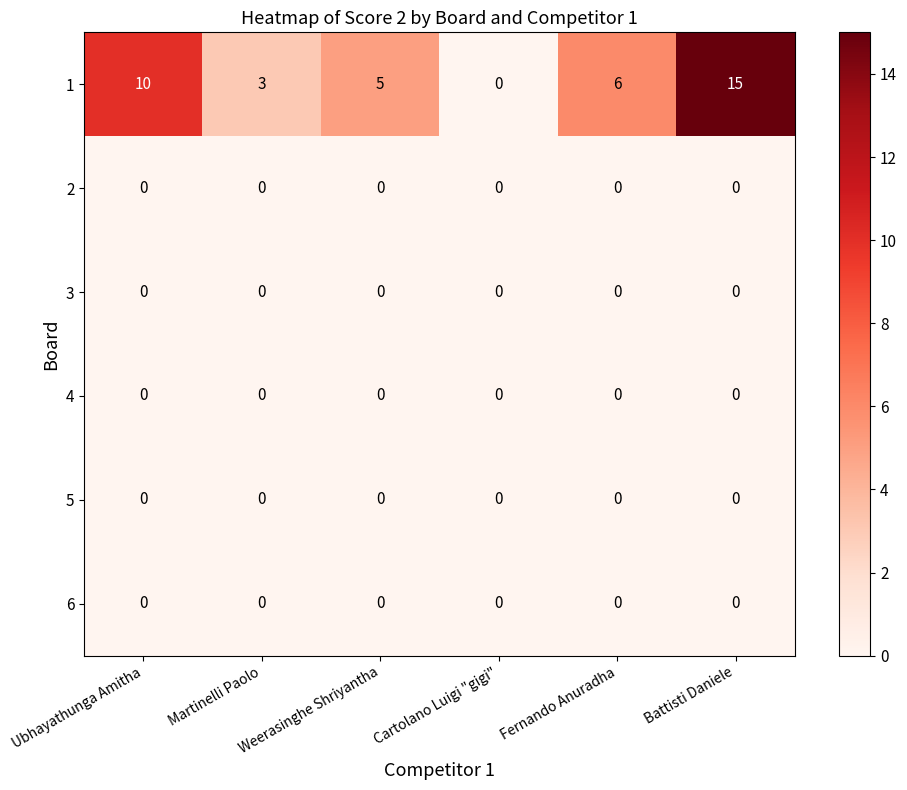

At how many categories does at least one series exceed 2?

5